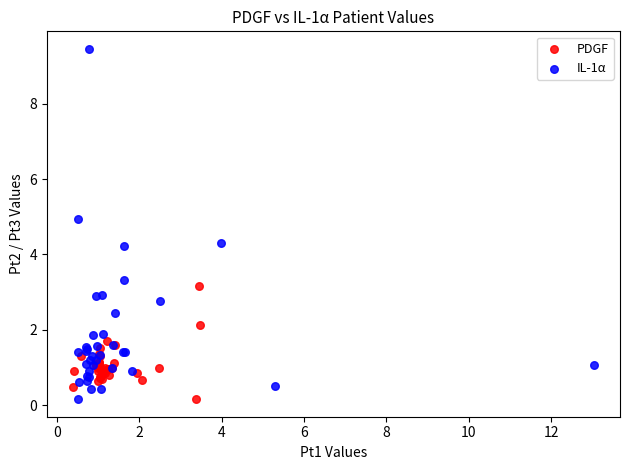

Which series has the widest spread of Y values?

IL-1α